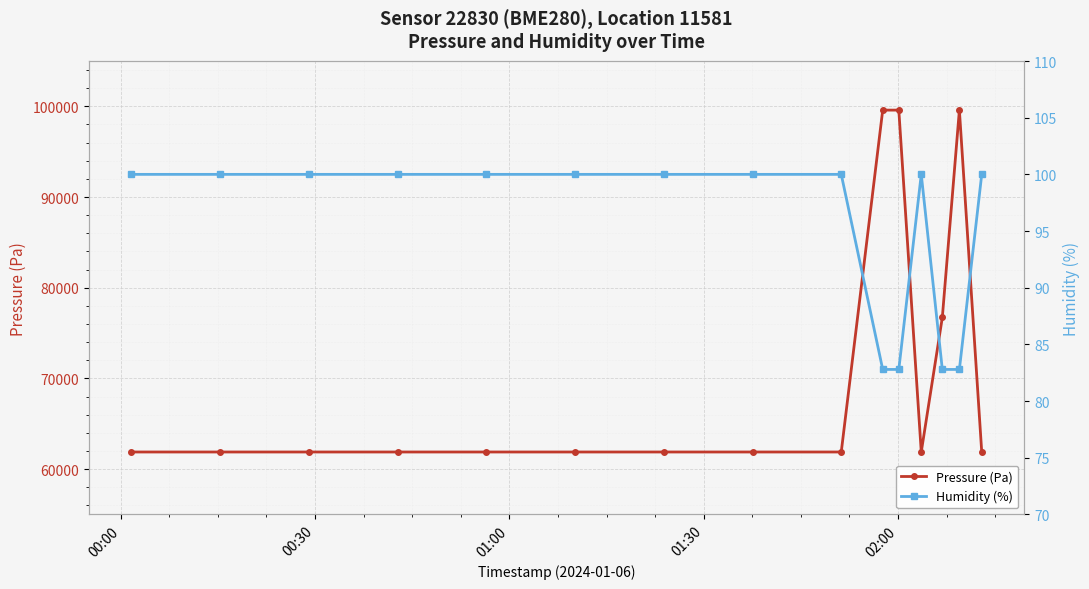

What is the highest value of the Pressure (Pa) series?

99585.3